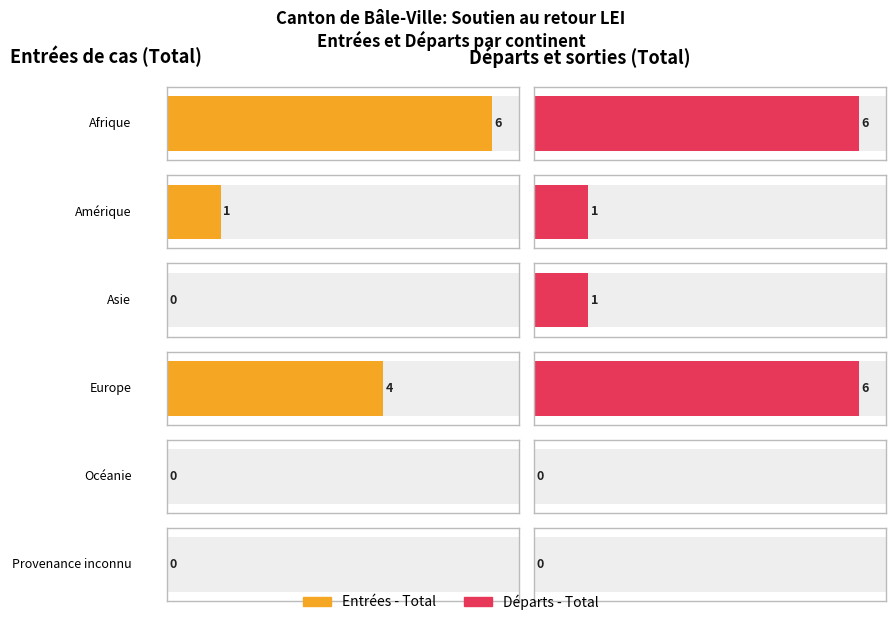

Which series has the largest range (max minus min)?

Entrées - Total